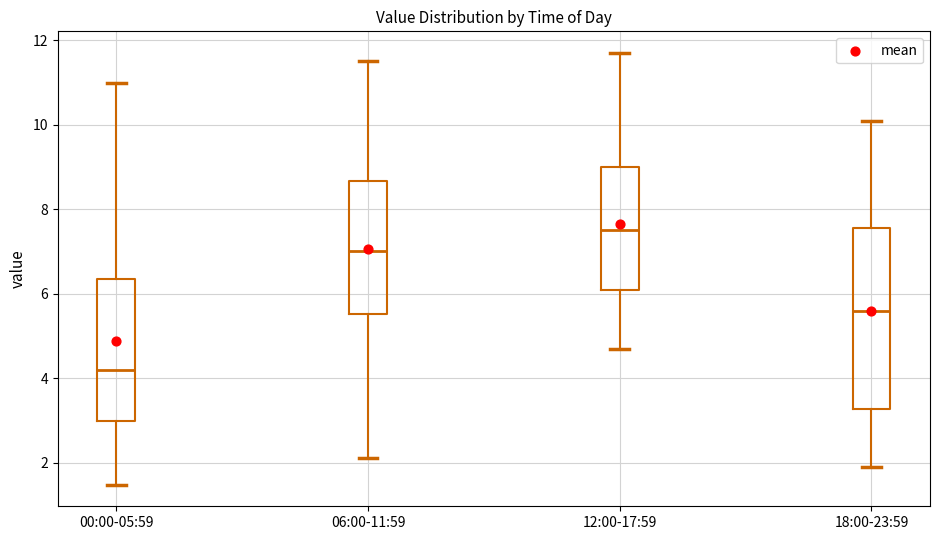

Reading left to right, read every box against the y-axis: the position of its median line, the range the box covers, and the ends of its whiskers. The values are not printed on the chart, so give them approximately, as read against the axis.

00:00-05:59: median 4.2, box 3.0 to 6.4, whiskers 1.4 to 11.0
06:00-11:59: median 7.0, box 5.6 to 8.6, whiskers 2.2 to 11.6
12:00-17:59: median 7.6, box 6.2 to 9.0, whiskers 4.8 to 11.8
18:00-23:59: median 5.6, box 3.2 to 7.6, whiskers 2.0 to 10.2